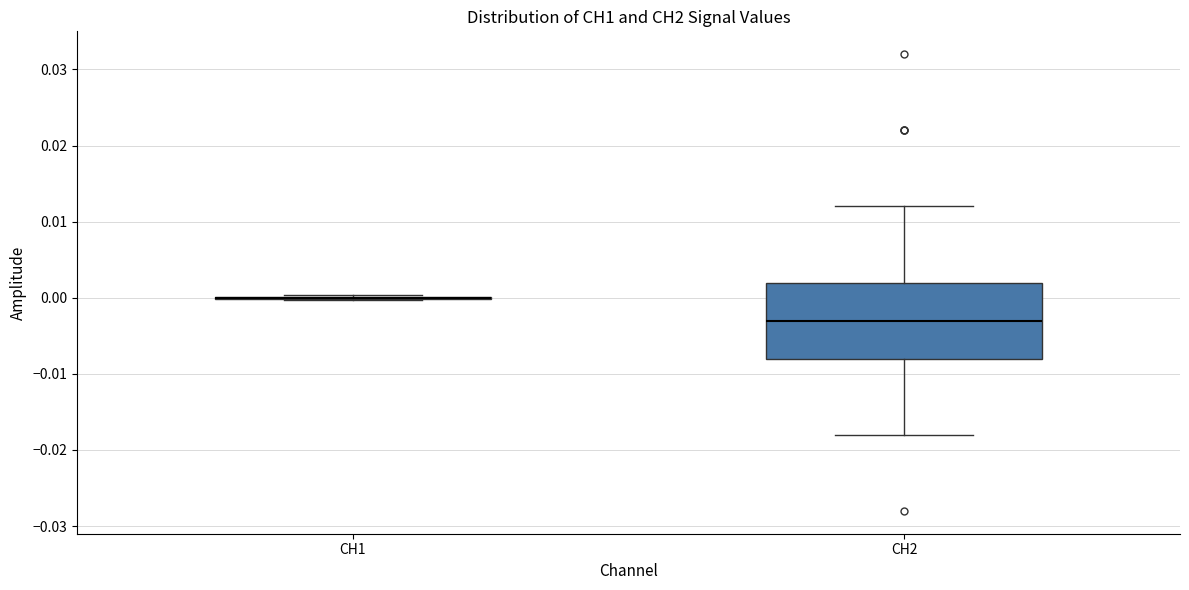

Reading left to right, read every box against the y-axis: the position of its median line, the range the box covers, and the ends of its whiskers. The values are not printed on the chart, so give them approximately, as read against the axis.

CH1: box collapsed to a line at 0.000, whiskers 0.000 to 0.000
CH2: median -0.003, box -0.008 to 0.002, whiskers -0.018 to 0.012